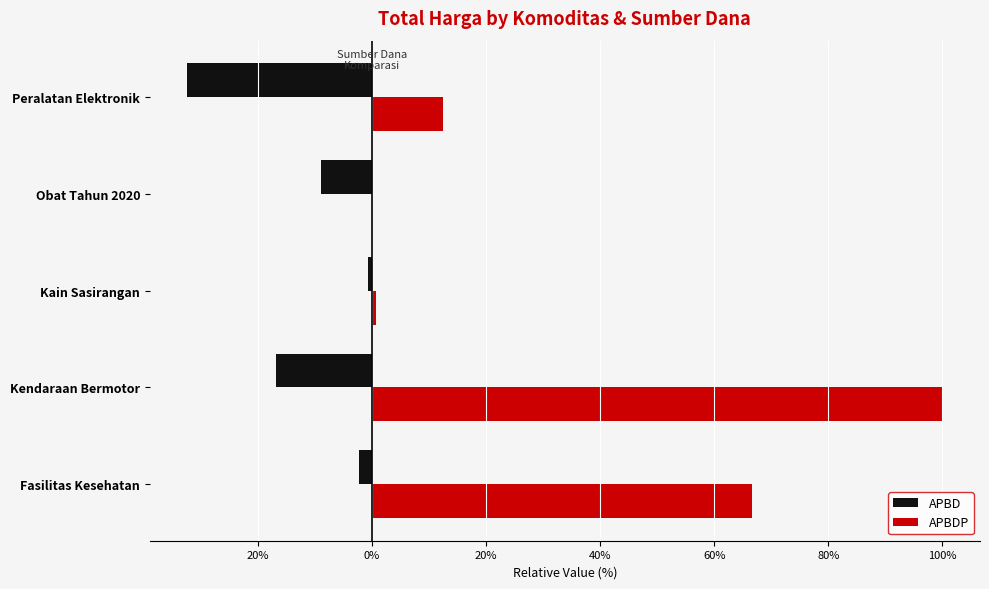

Reading left to right, list all the values displayed in this chart.

APBD: -2.3	-16.8	-0.6	-8.9	-32.4
APBDP: 66.6	100.0	0.7	0.0	12.4